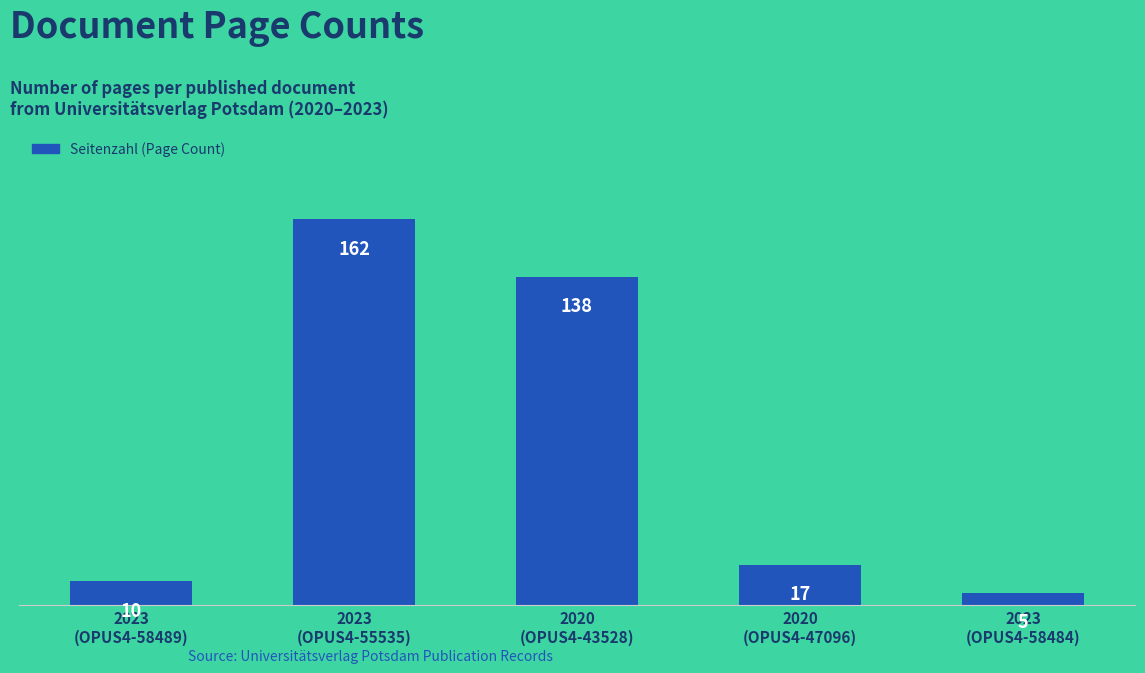

What is the maximum value shown in the chart?

162